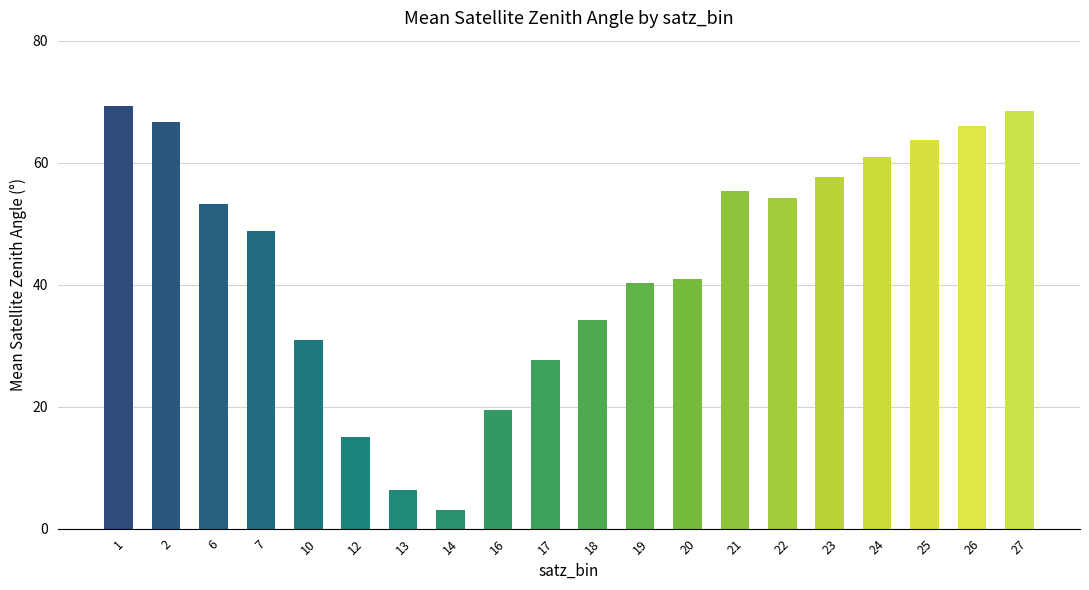

Reading left to right, transcribe all the data shown in this chart.

69.3	66.7	53.3	48.8	31.0	15.1	6.4	3.1	19.5	27.6	34.2	40.3	41.0	55.4	54.2	57.7	60.9	63.6	66.1	68.5